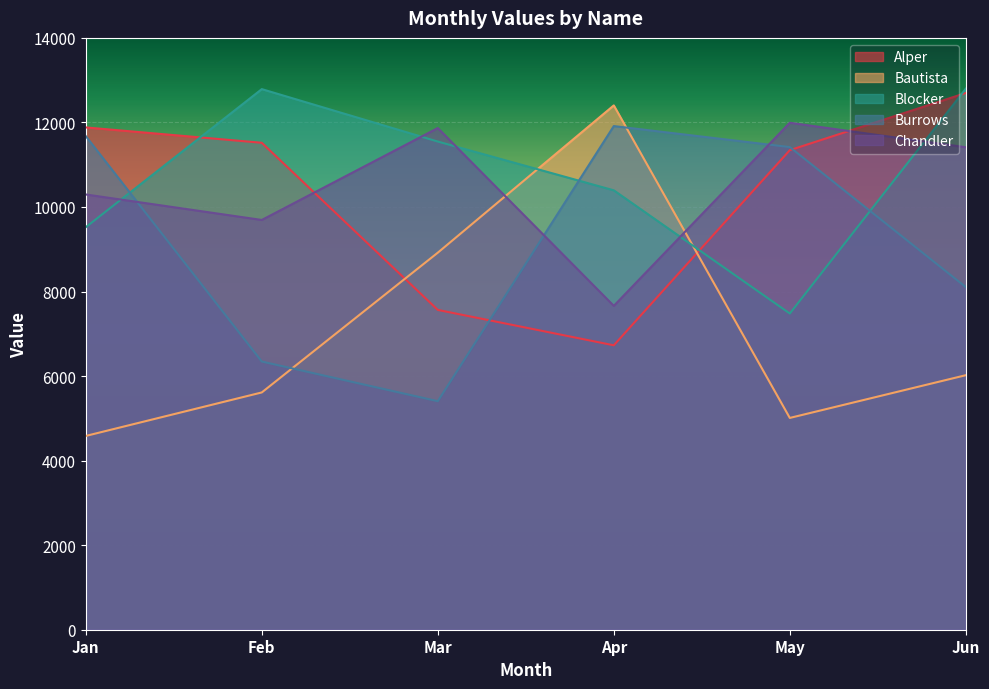

How many intersections are there between Blocker and Bautista?

2